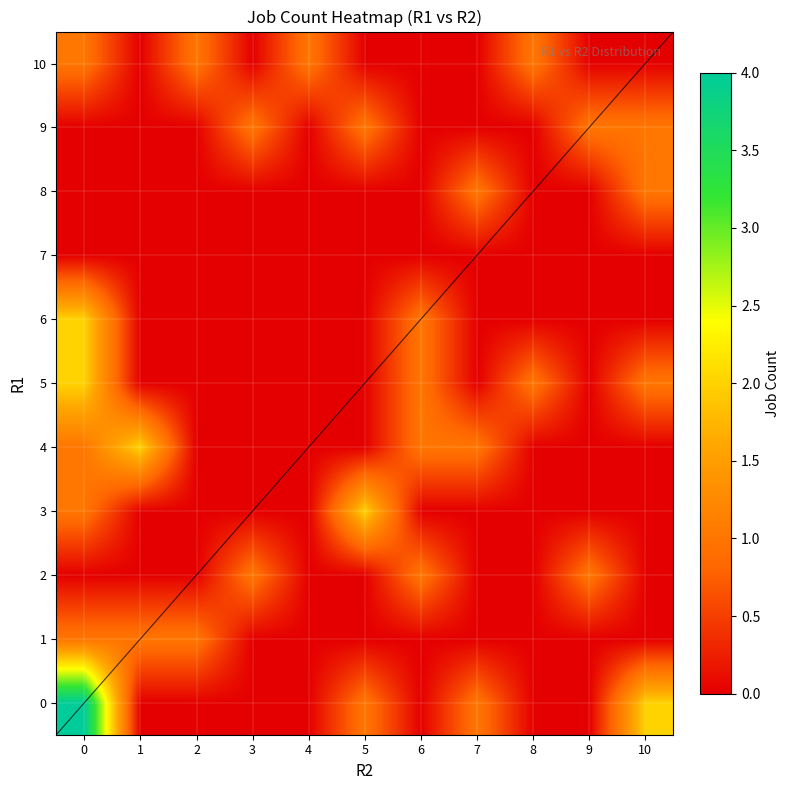

At 5, list the series in order from largest to smallest.

3, 0, 9, 1, 2, 4, 5, 6, 7, 8, 10